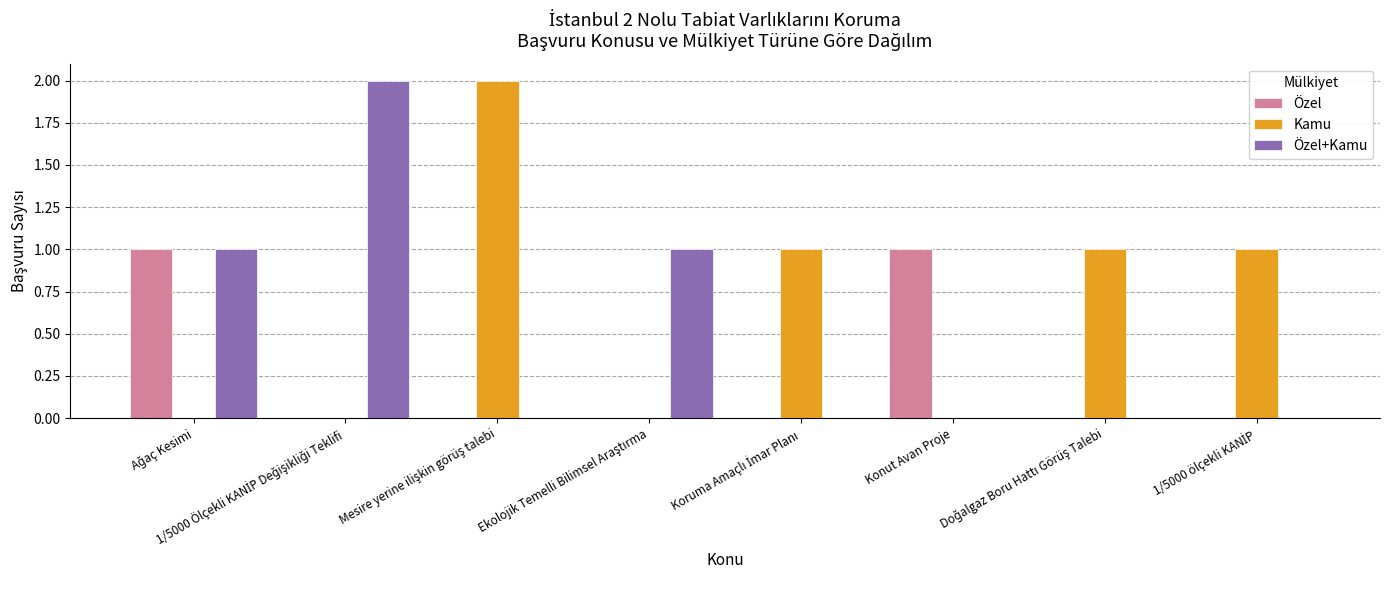

Which series has the largest total across all categories?

Kamu